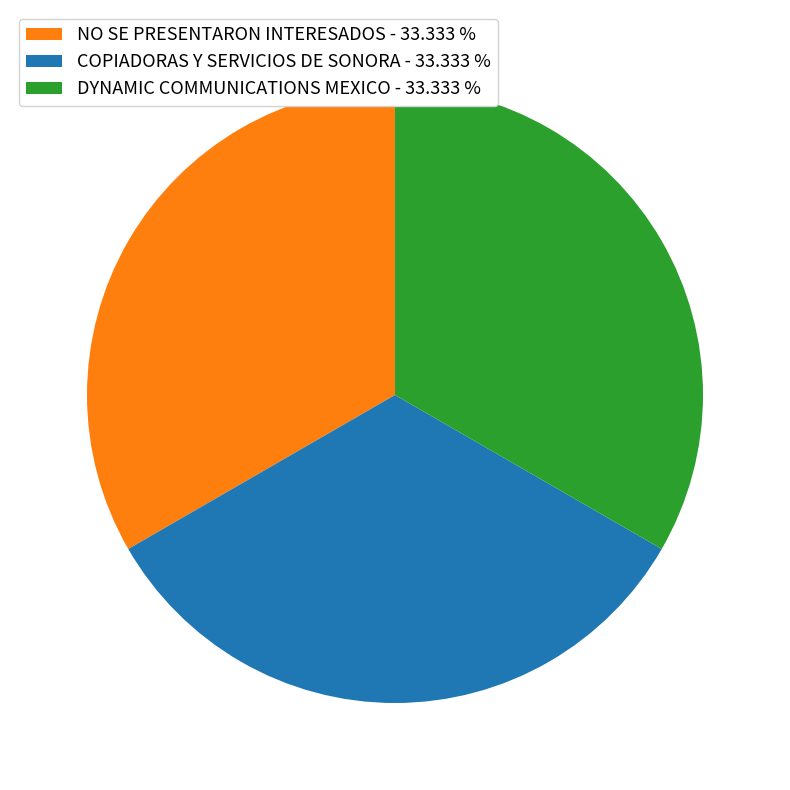

Is there a majority slice in this chart?

No